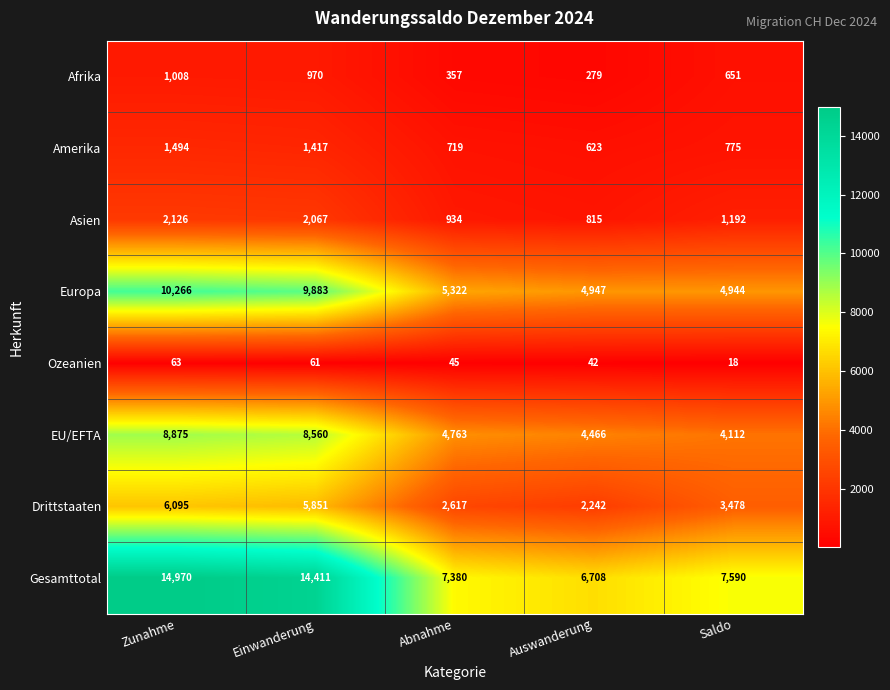

The value of Asien at Abnahme is 934. True or false?

True